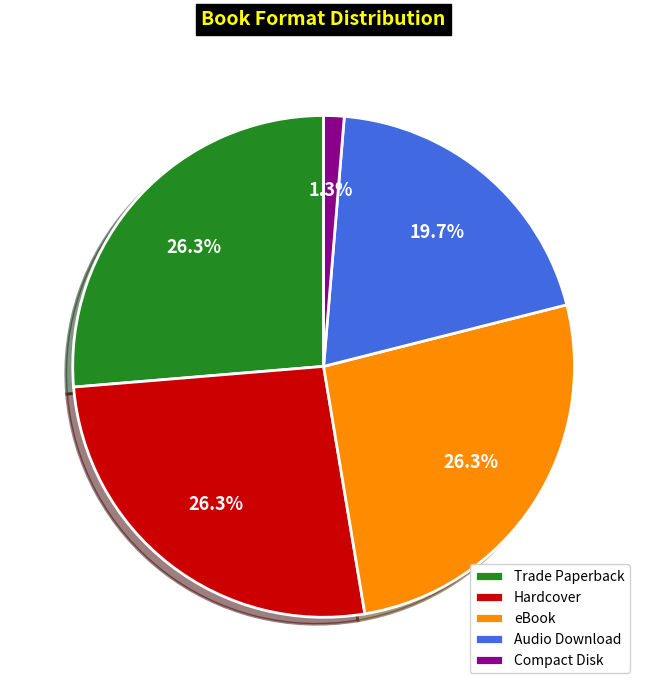

Is there any slice that represents more than half of the pie?

No